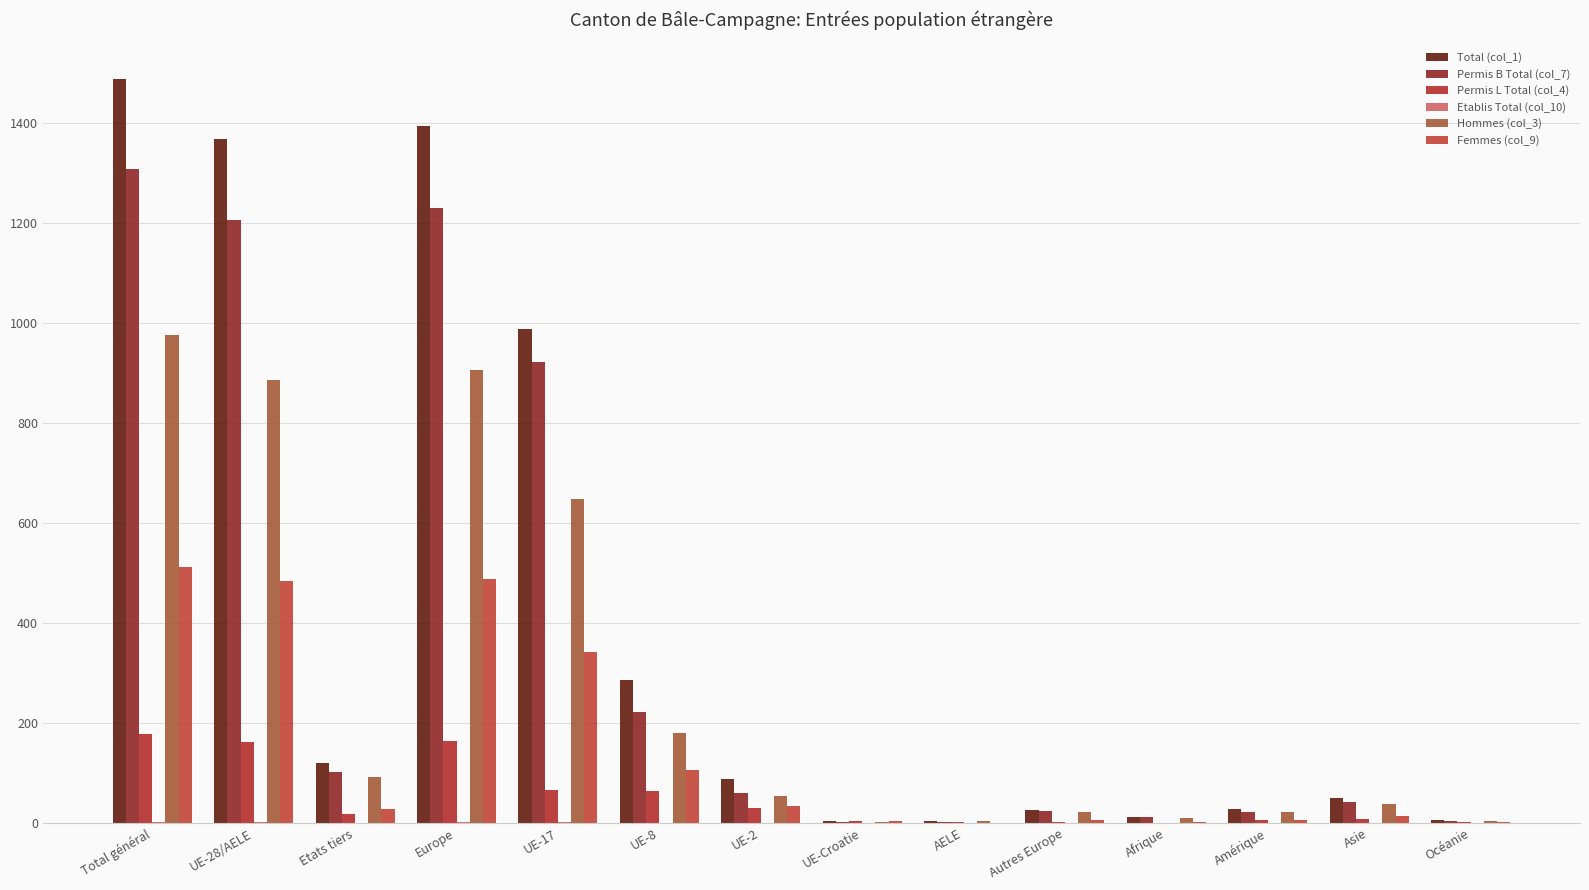

True or false: Hommes (col_3) has a value of 1 at AELE.

False